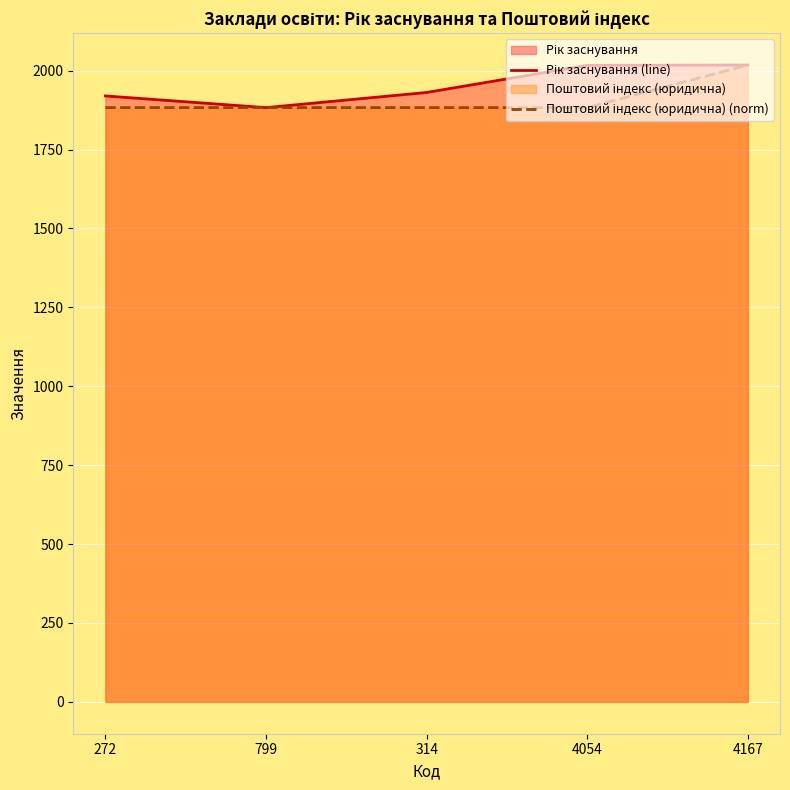

What is the label of the 4th point from the right?

799